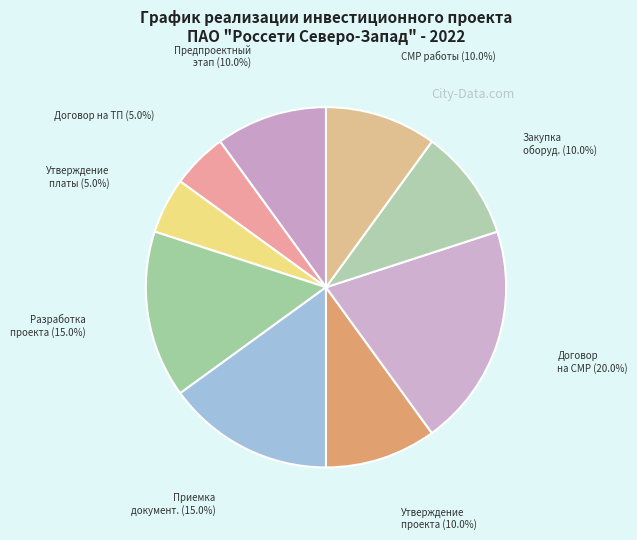

Count the number of slices in the pie.

9